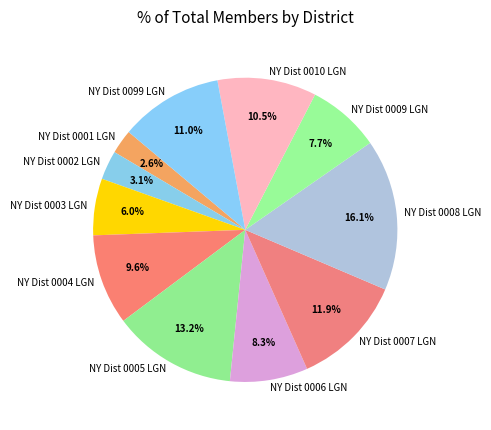

To the nearest percent, what is the average slice percentage?

9%